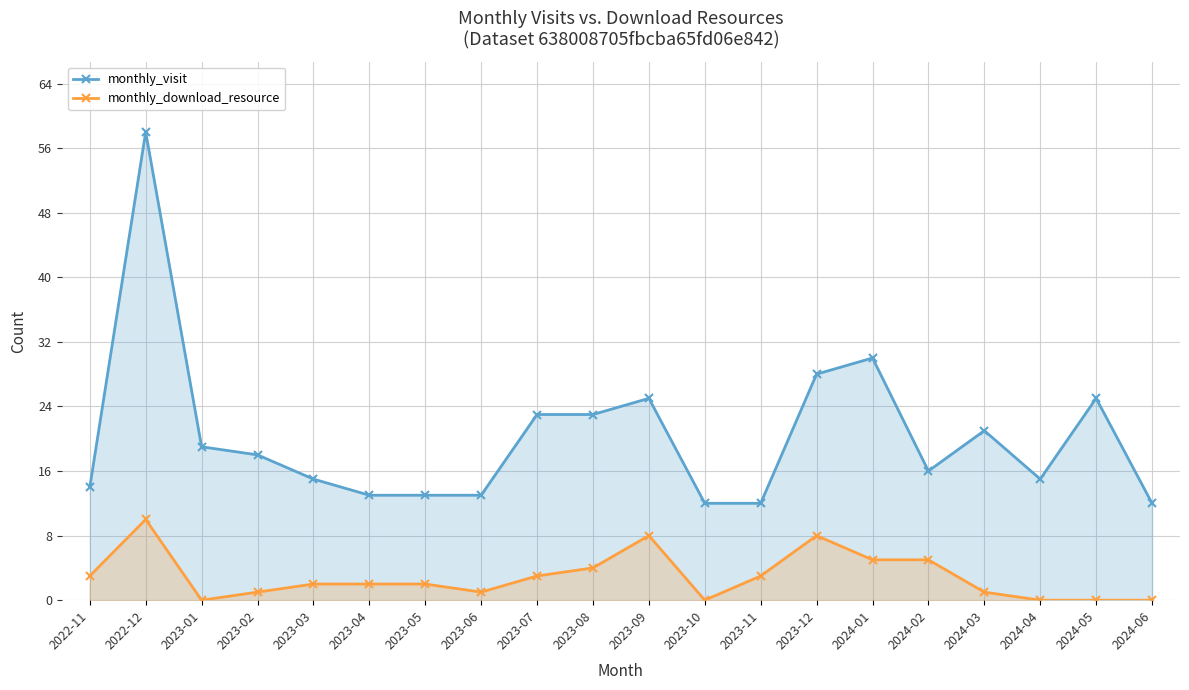

What is the difference between the maximum and minimum values in the monthly_visit series?

46